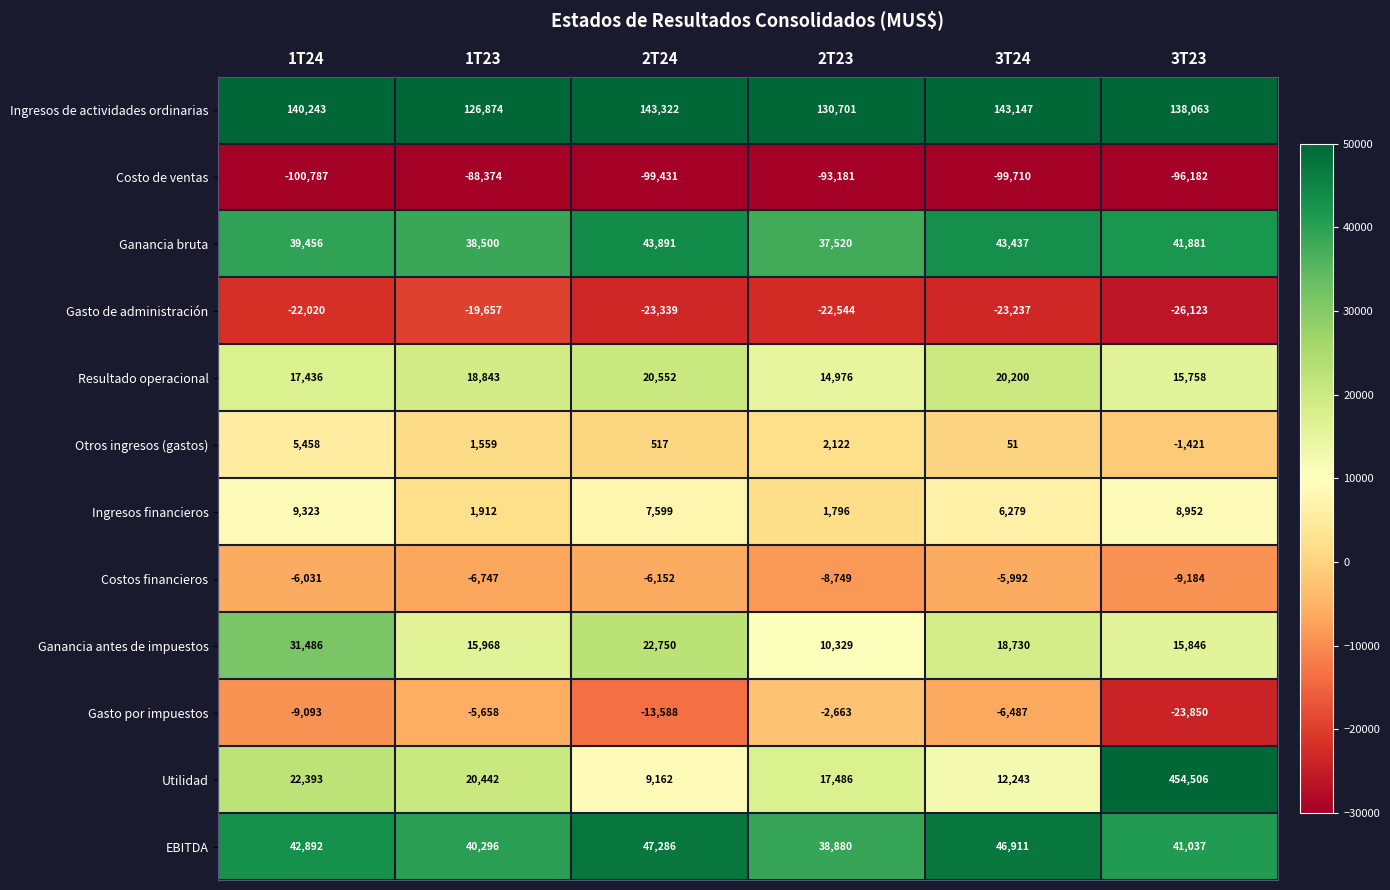

What is the greatest value displayed?

454506